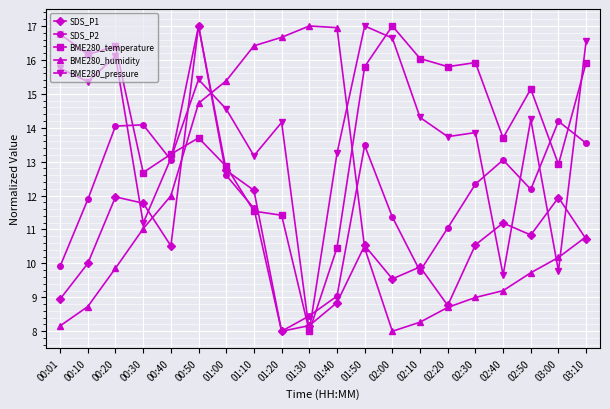

What is the smallest value displayed?

8.0